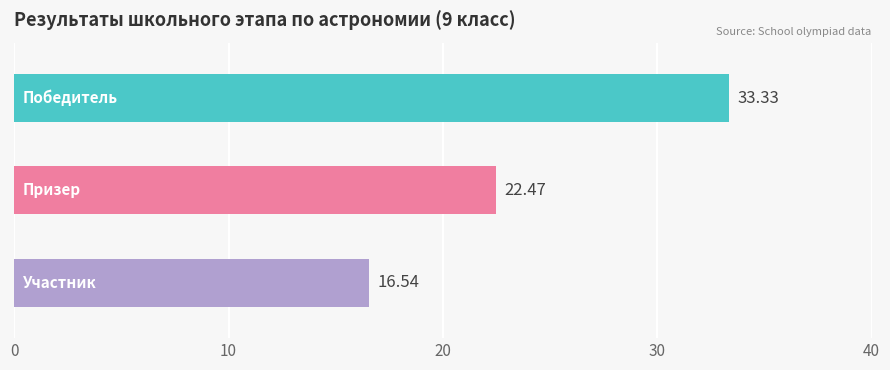

The chart shows a value of 16.5 at Участник. True or false?

True